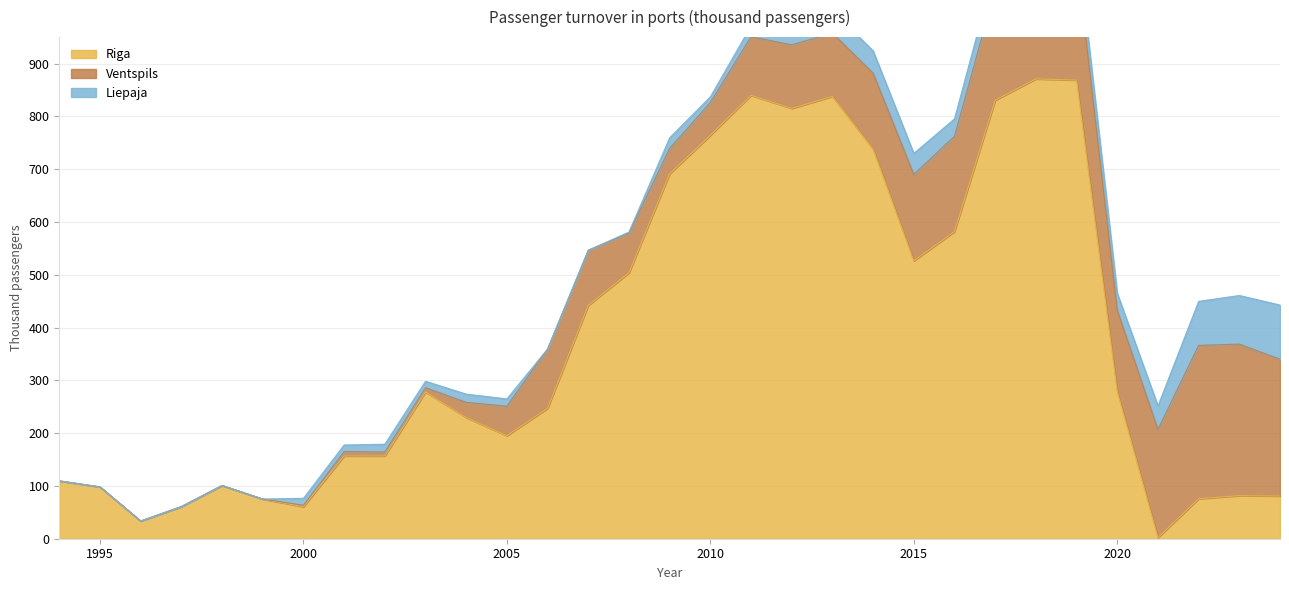

True or false: Ventspils and Liepaja cross at least once.

True